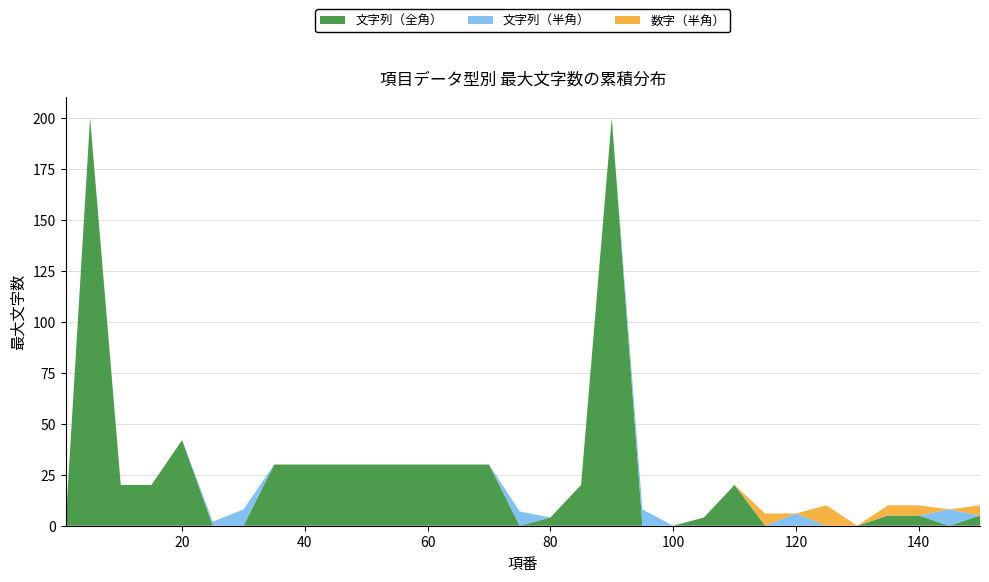

Reading right to left, list all the values displayed in this chart.

文字列（全角）: 5	0	5	5	0	0	0	0	20	4	0	0	200	20	4	0	30	30	30	30	30	30	30	30	0	0	42	20	20	200	0
文字列（半角）: 0	8	0	0	0	0	6	0	0	0	0	8	0	0	0	7	0	0	0	0	0	0	0	0	8	2	0	0	0	0	0
数字（半角）: 5	0	5	5	0	10	0	6	0	0	0	0	0	0	0	0	0	0	0	0	0	0	0	0	0	0	0	0	0	0	0